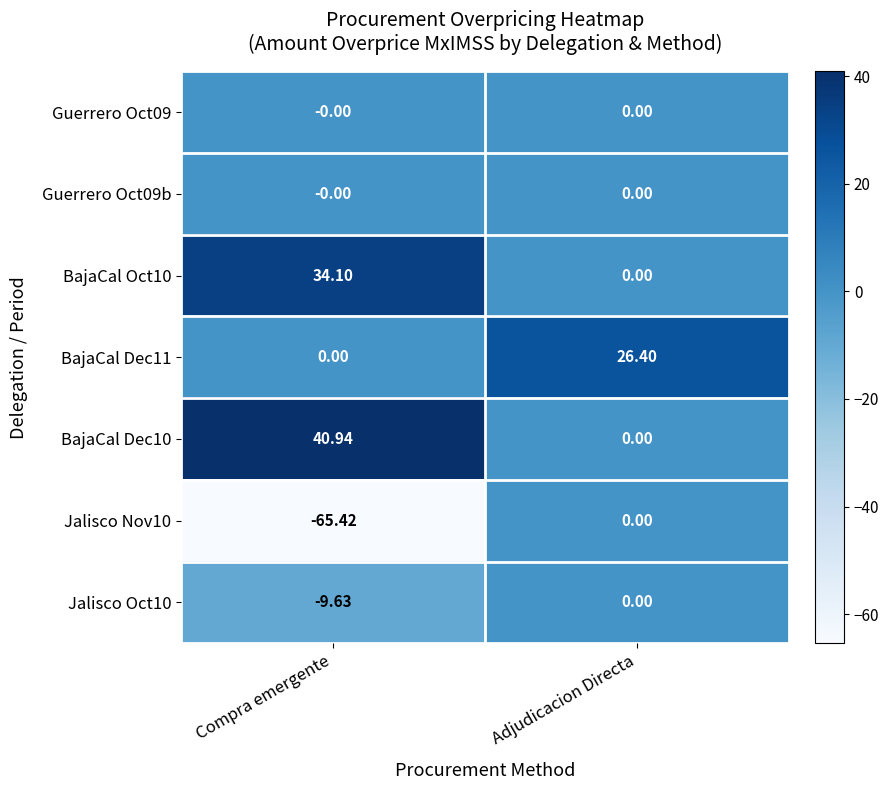

At which category does the chart reach its peak across all series?

Compra emergente